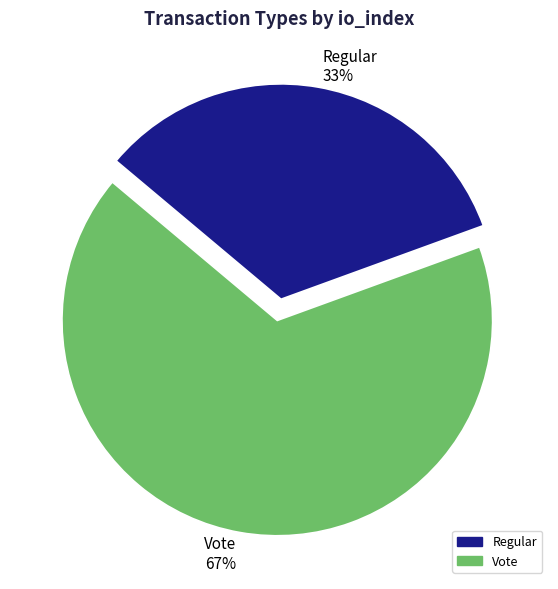

Is there any slice that represents more than half of the pie?

Yes